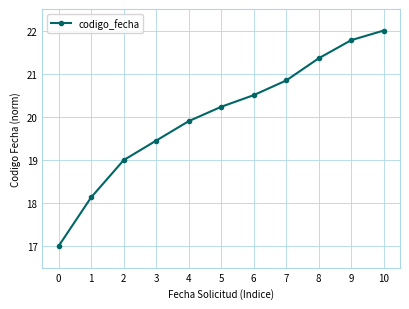

Which label corresponds to the largest value in the chart?

10